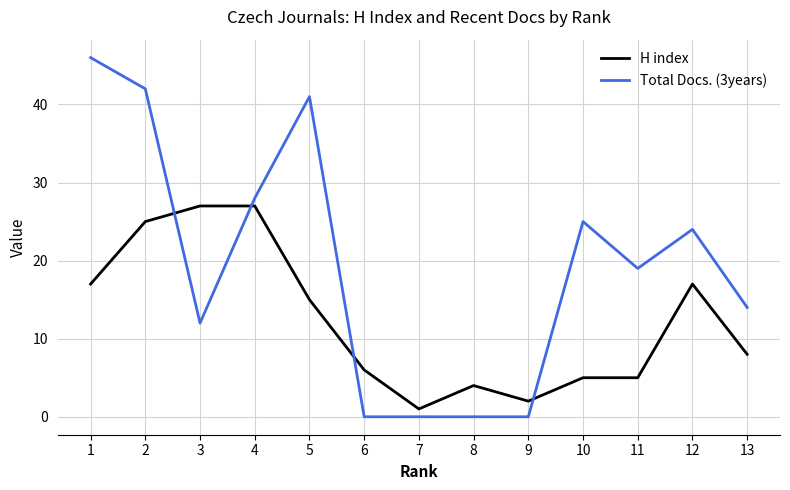

Where does the Total Docs. (3years) series first go above 19?

1